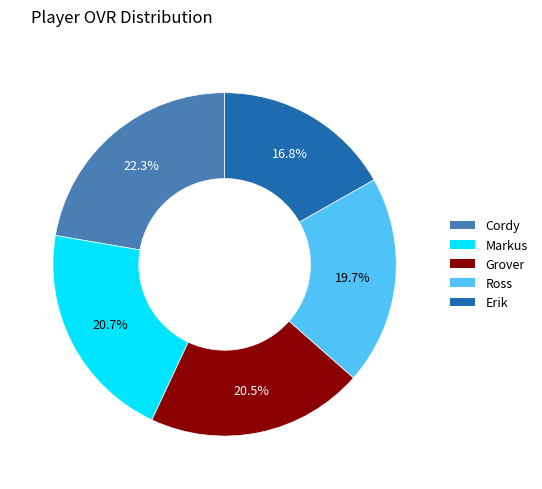

How many slices are in this pie chart?

5